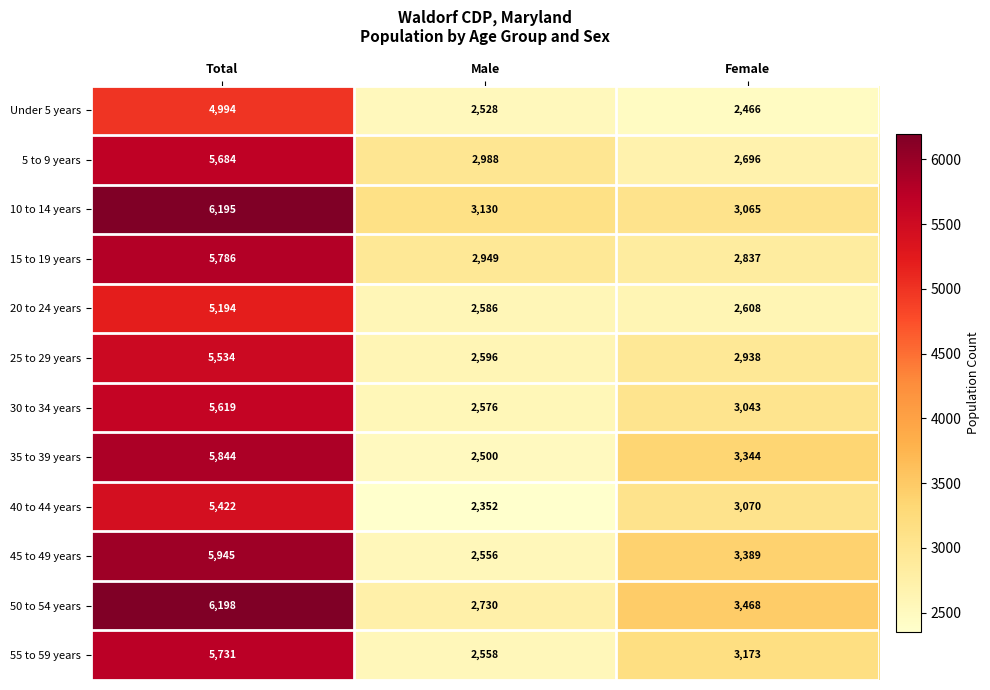

The value of Under 5 years at Total is 2371. True or false?

False